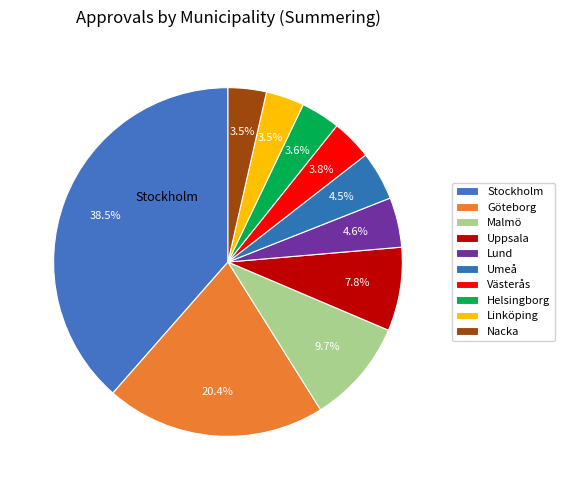

Rank the categories by value from lowest to highest.

Linköping, Nacka, Helsingborg, Västerås, Umeå, Lund, Uppsala, Malmö, Göteborg, Stockholm